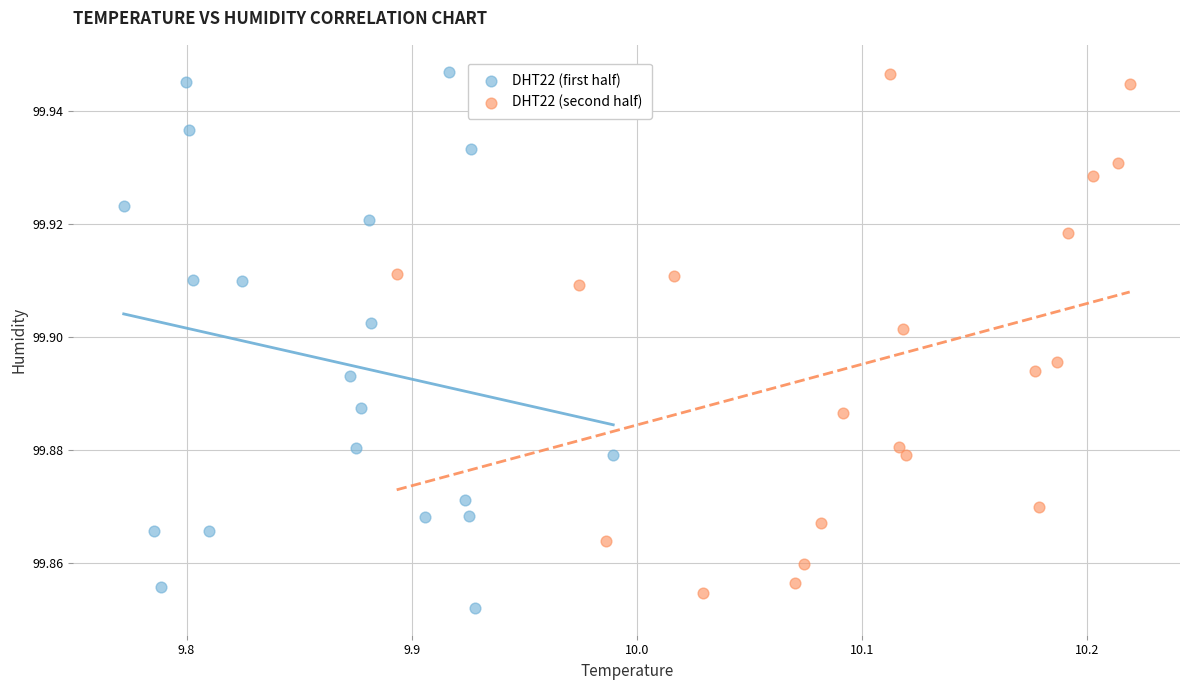

What are all the series names shown in the legend?

DHT22 (first half), DHT22 (second half)